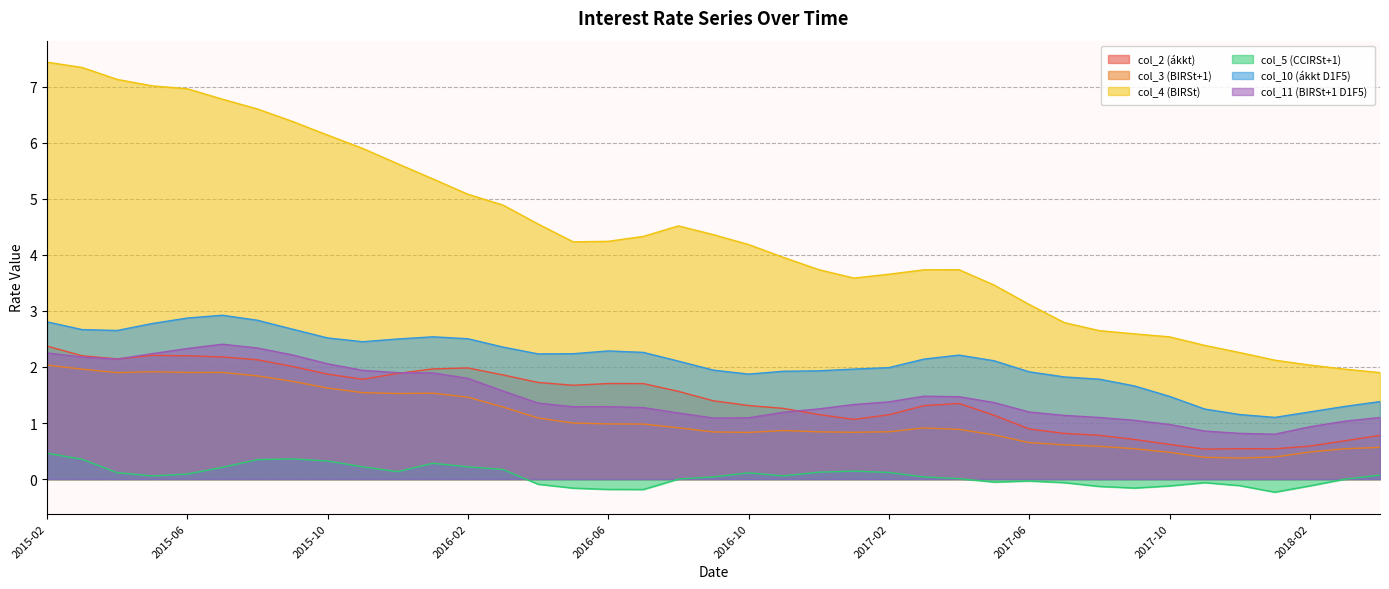

The col_10 (ákkt D1F5) series shows 1.9 at 2016-12. True or false?

True